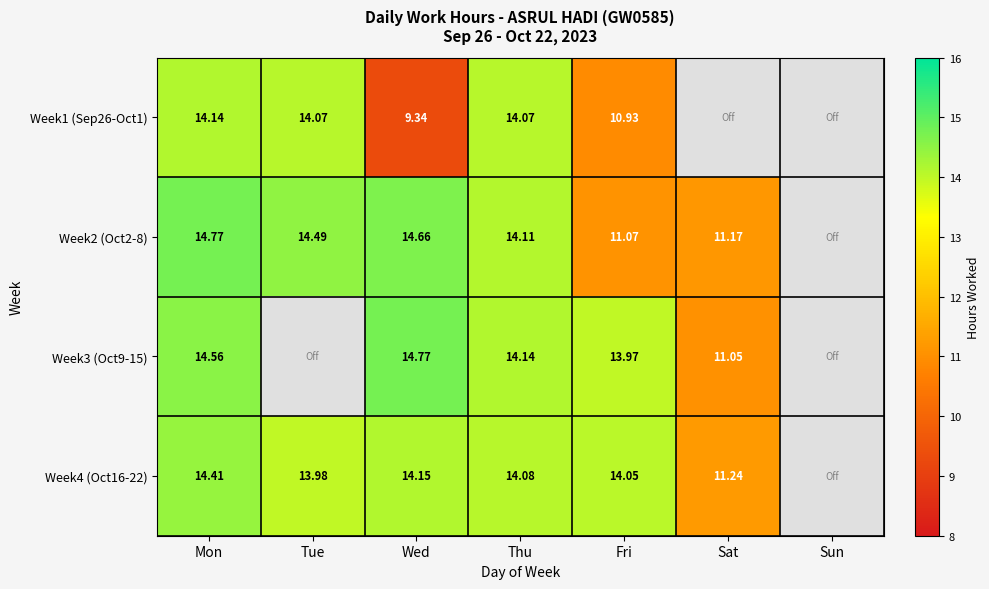

Is the value of Week4 (Oct16-22) at Fri greater than the value of Week2 (Oct2-8) at Mon?

No